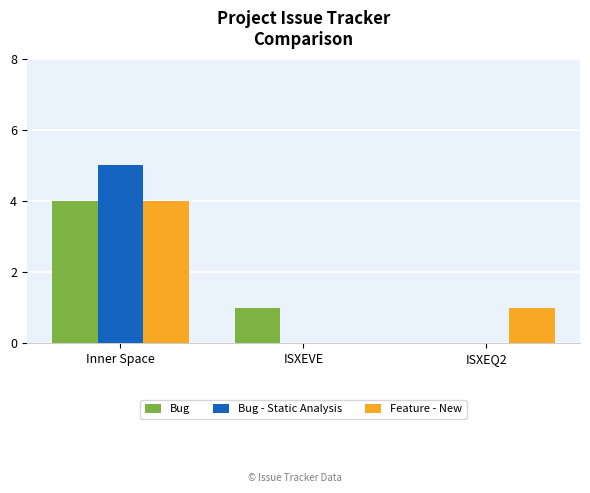

Count the Bug values in the range 0 to 4.

3